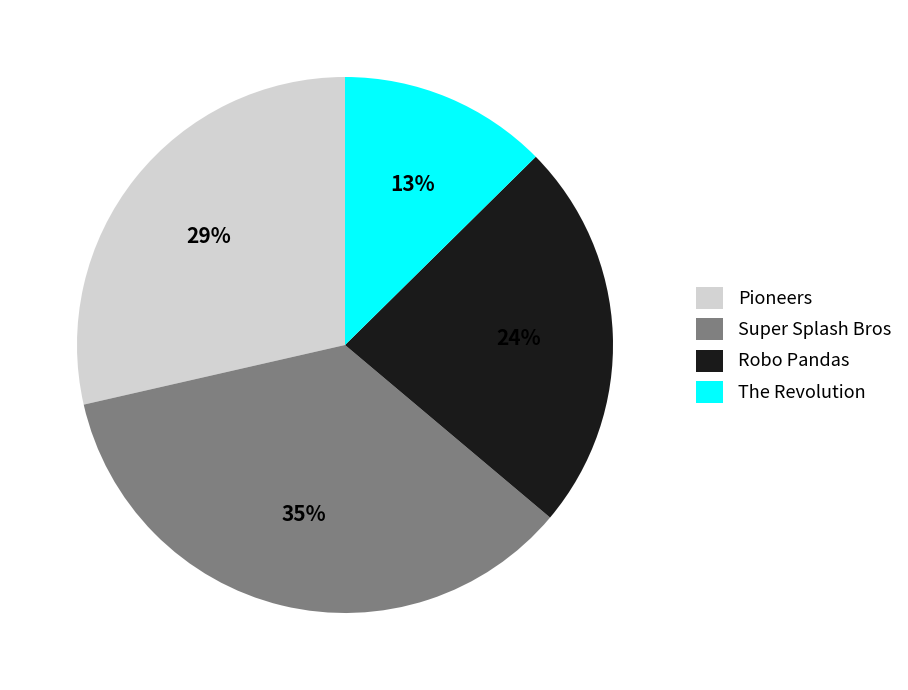

Which has a higher value, Pioneers or Robo Pandas?

Pioneers